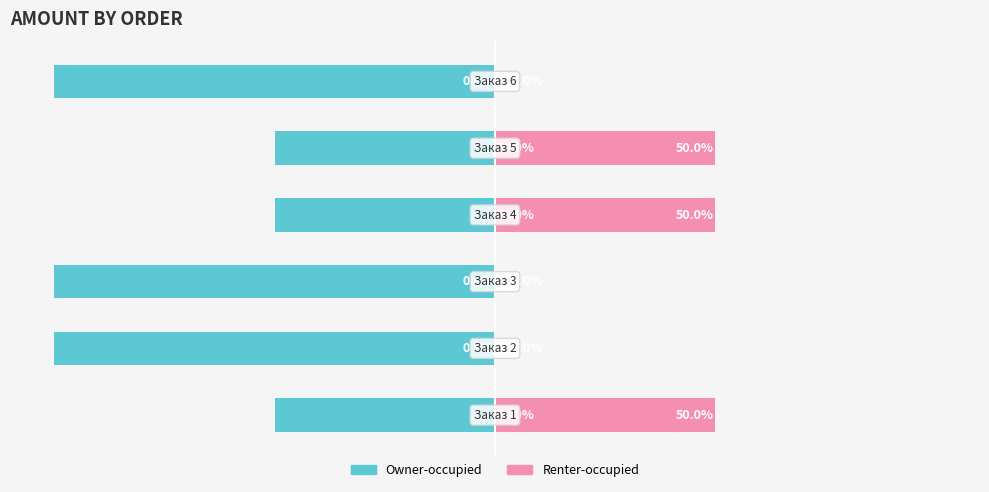

Reading left to right, transcribe all the data shown in this chart.

Owner-occupied: -50	-100	-100	-50	-50	-100
Renter-occupied: 50	0	0	50	50	0